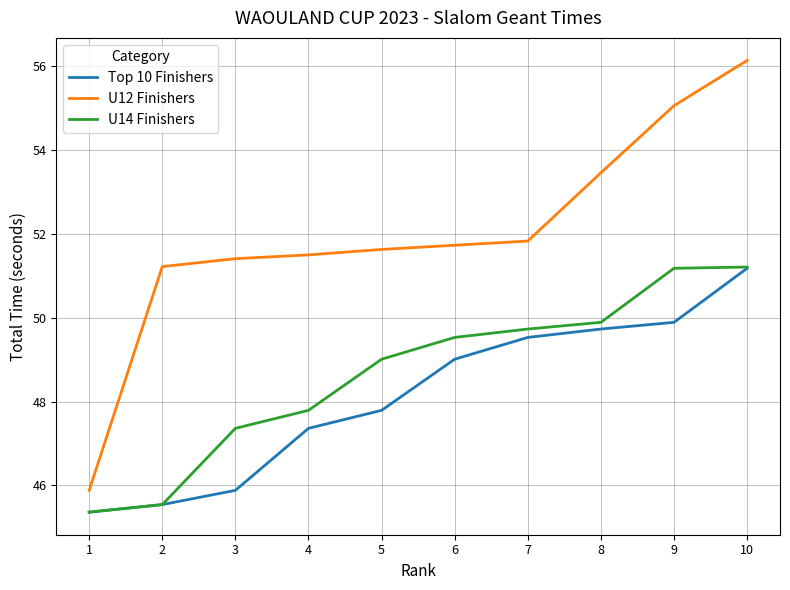

What is the average value of the U12 Finishers series?

52.0